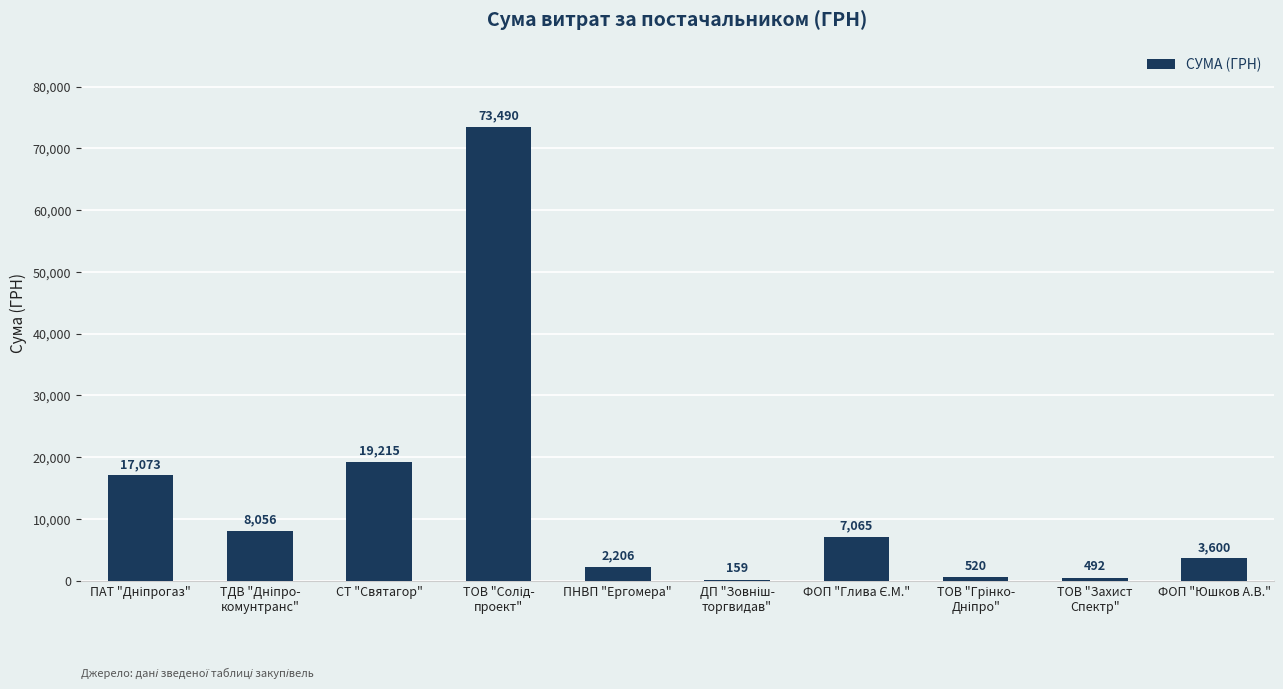

At which label is the value closest to 36824?

СТ "Святагор"